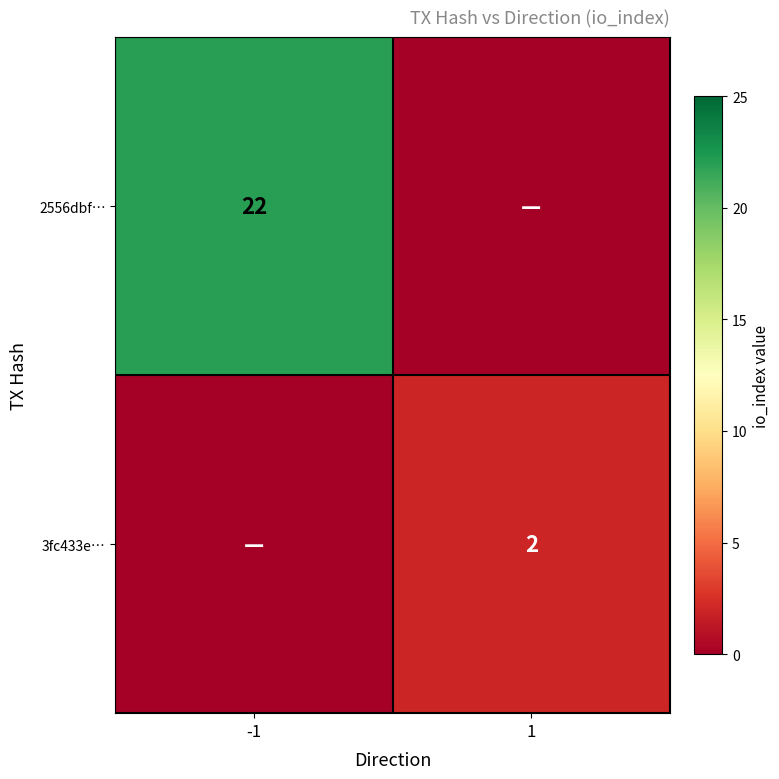

At how many categories does at least one series exceed 17?

1